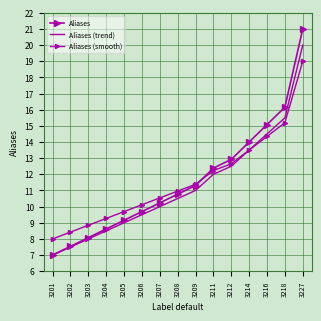

At 3206, list the series in order from largest to smallest.

Aliases (smooth), Aliases, Aliases (trend)